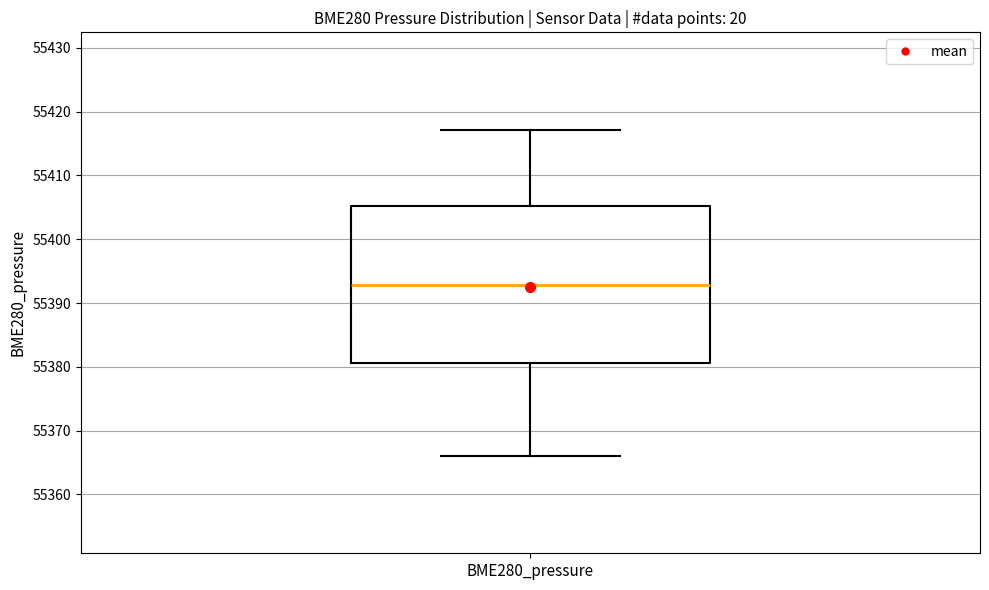

Read this box plot against the y-axis: the position of the median line, the range covered by the box, and the ends of both whiskers. The values are not printed on the chart, so give them approximately, as read against the axis.

median 55393, box 55381 to 55405, whiskers 55366 to 55417